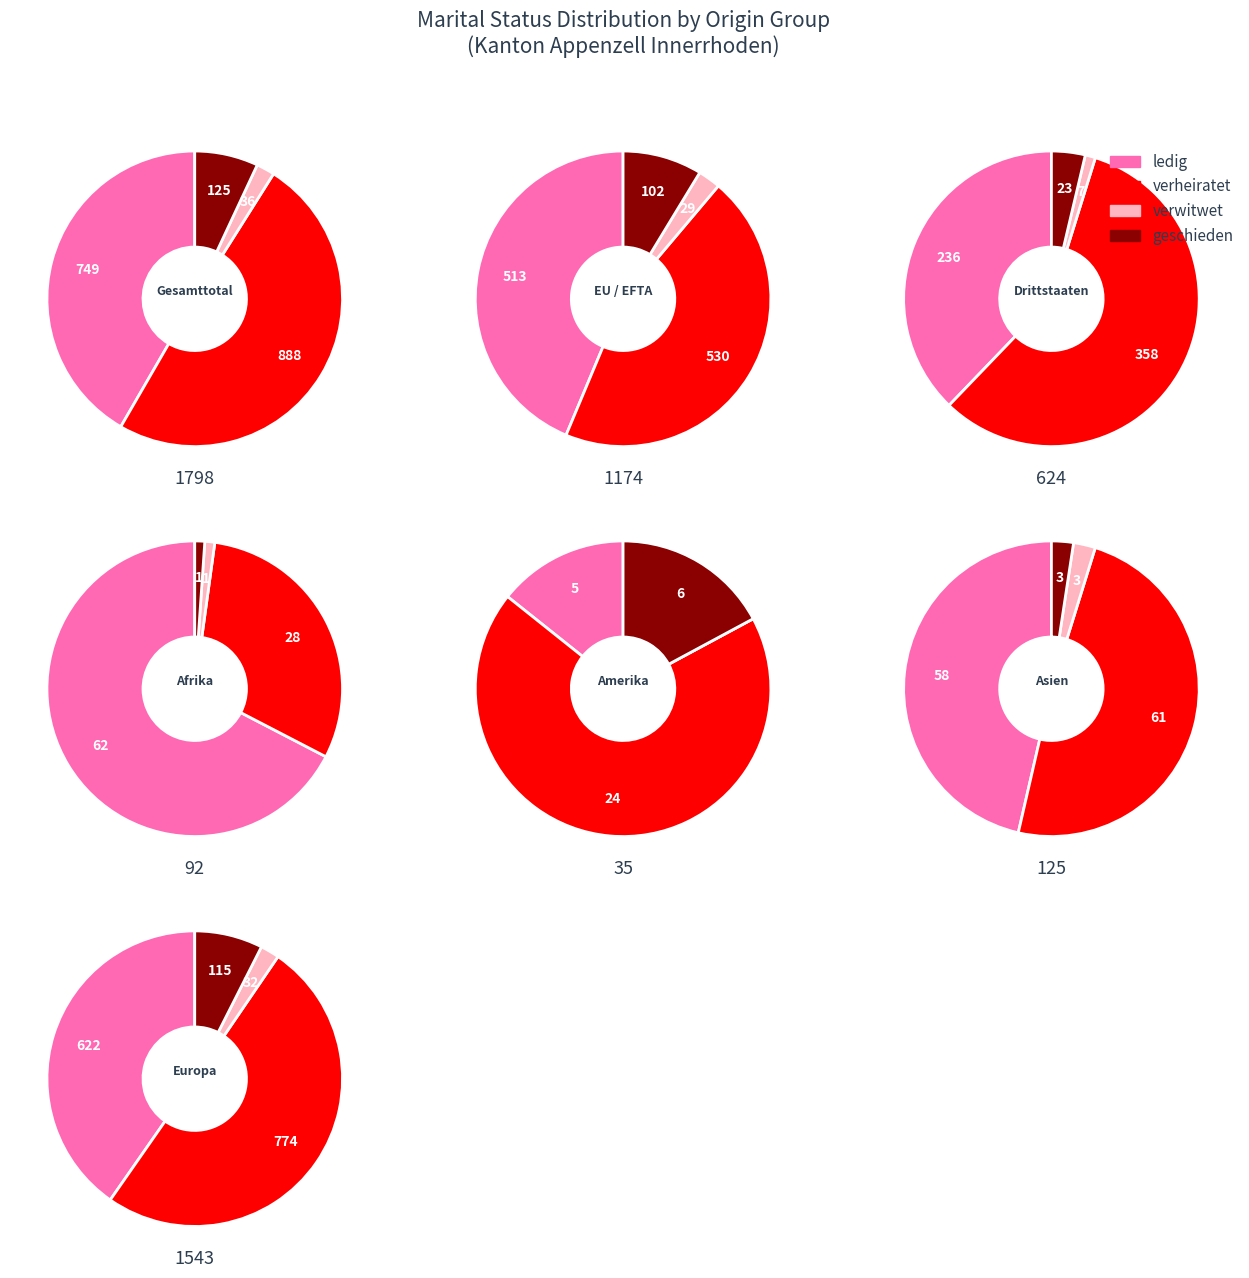

True or false: 1 accounts for 6% of the total.

False